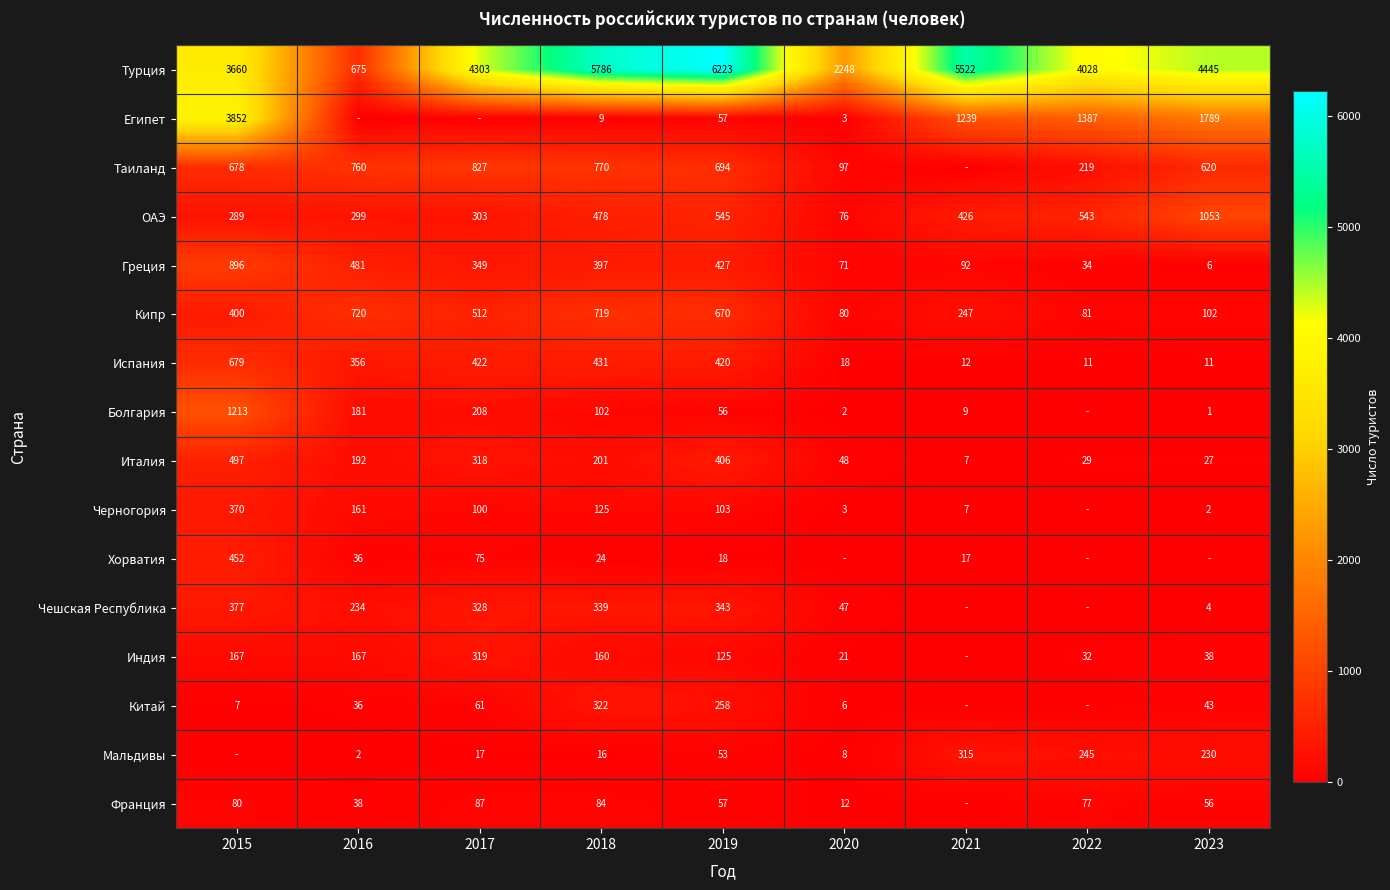

Rank the series at 2018 from lowest to highest value.

Египет, Мальдивы, Хорватия, Франция, Болгария, Черногория, Индия, Италия, Китай, Чешская Республика, Греция, Испания, ОАЭ, Кипр, Таиланд, Турция